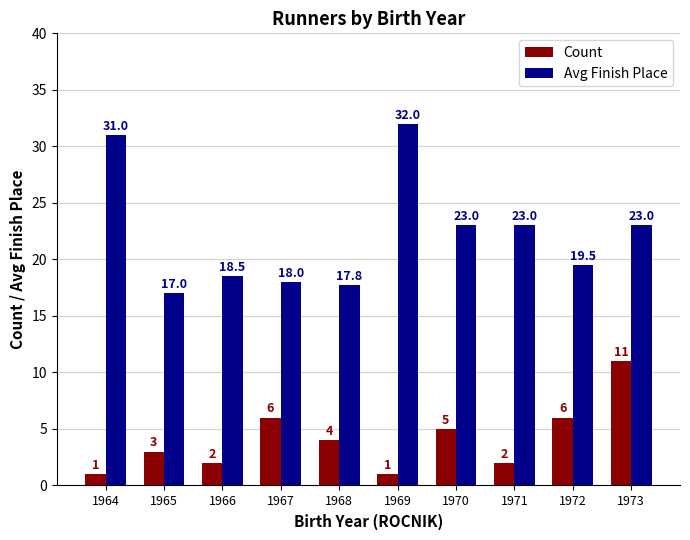

What is the difference between the Avg Finish Place values at 1973 and 1964?

8.0